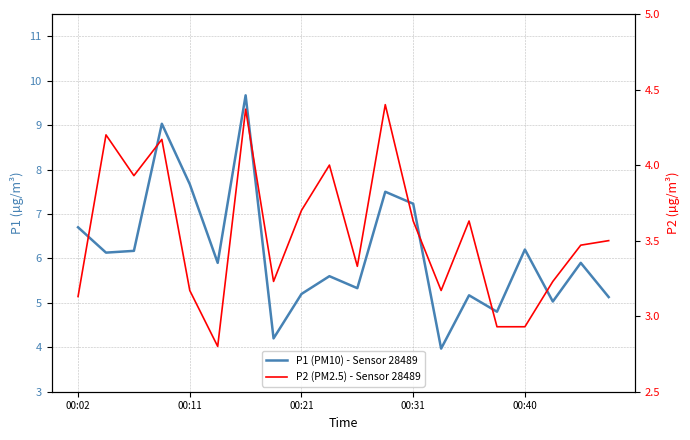

List the series in order of their peak value, highest first.

P1 (PM10) - Sensor 28489, P2 (PM2.5) - Sensor 28489